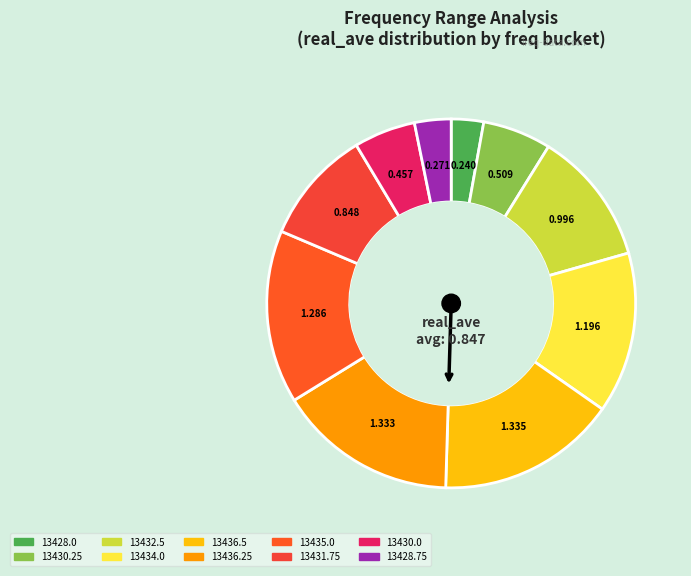

Is there any slice that represents more than half of the pie?

No